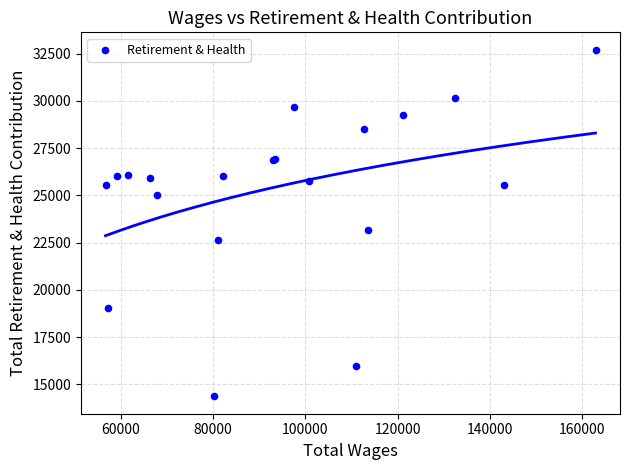

What Y value in the scatter plot is closest to 23539?

23146